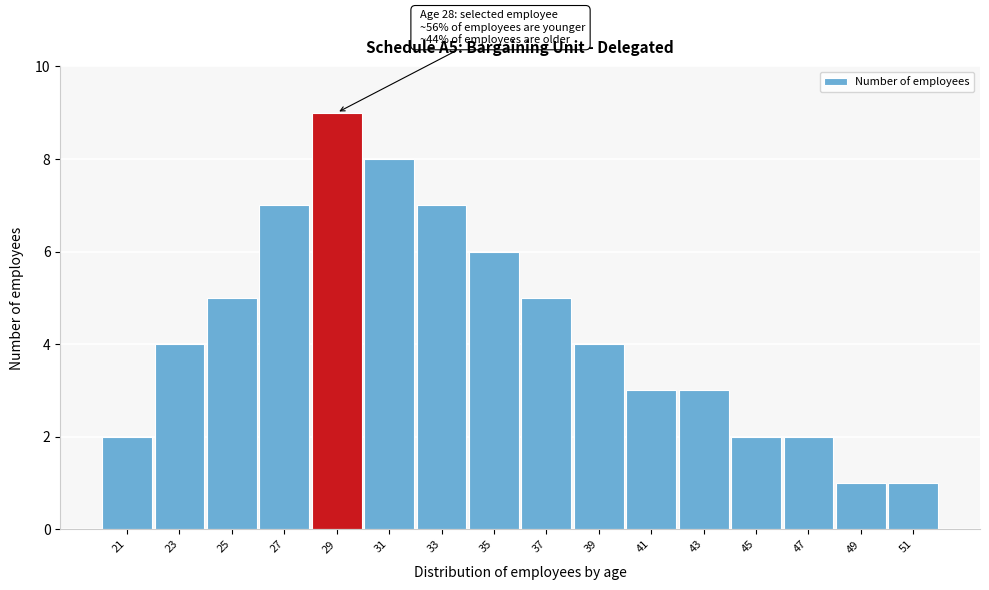

Reading right to left, what are all the values shown in this chart?

1	1	2	2	3	3	4	5	6	7	8	9	7	5	4	2